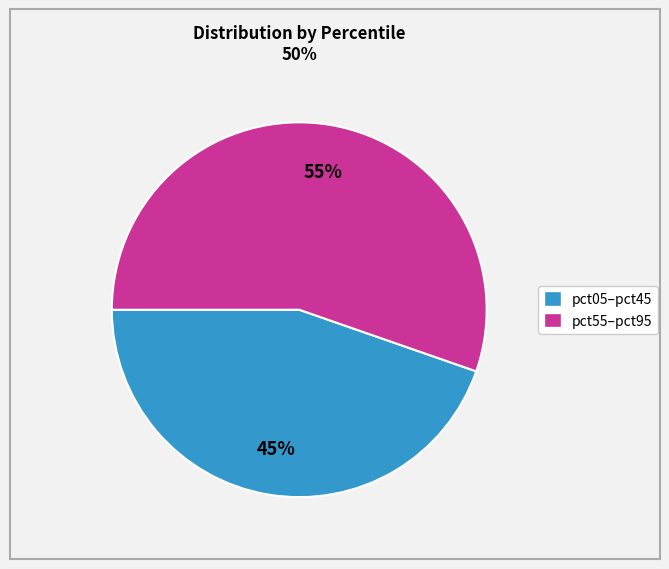

Is there a majority slice in this chart?

Yes